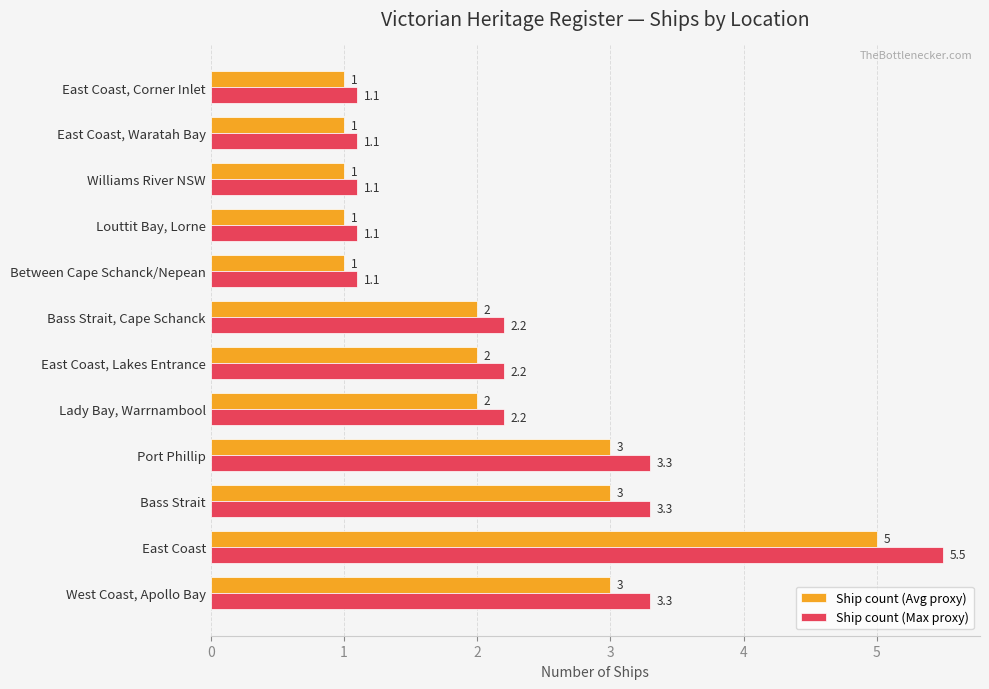

What is the sum of the Ship count (Avg proxy) values at Between Cape Schanck/Nepean and Williams River NSW?

2.0